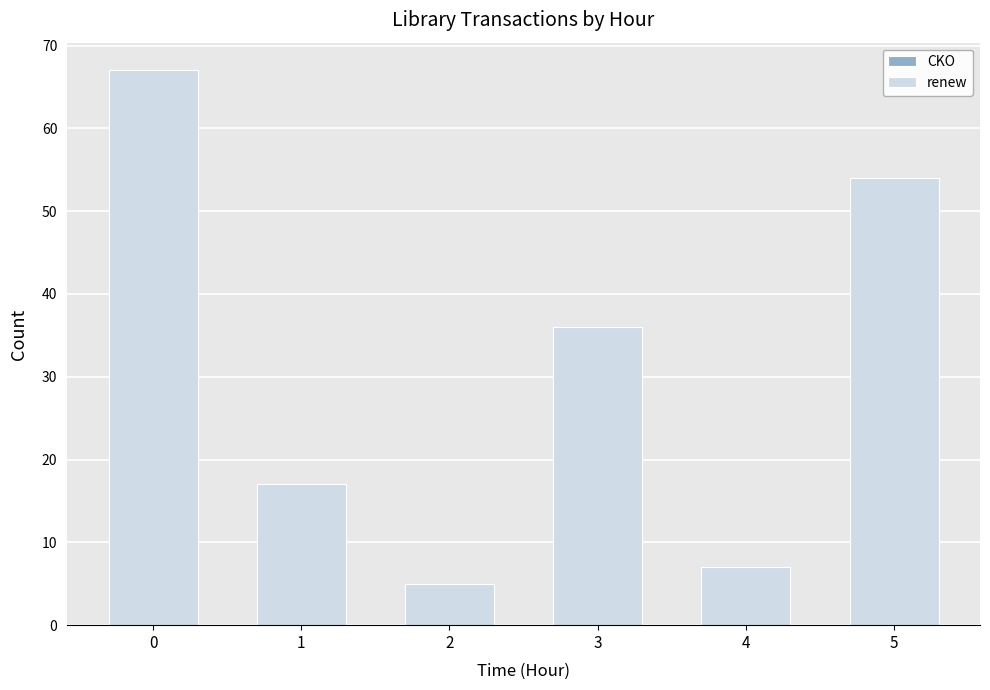

Which has a higher value, 2 or 1?

1